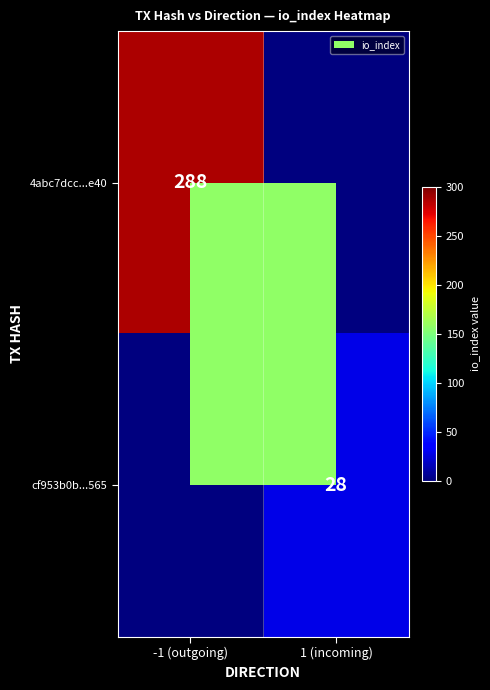

The 4abc7dcc...e40 series shows 288 at -1 (outgoing). True or false?

True